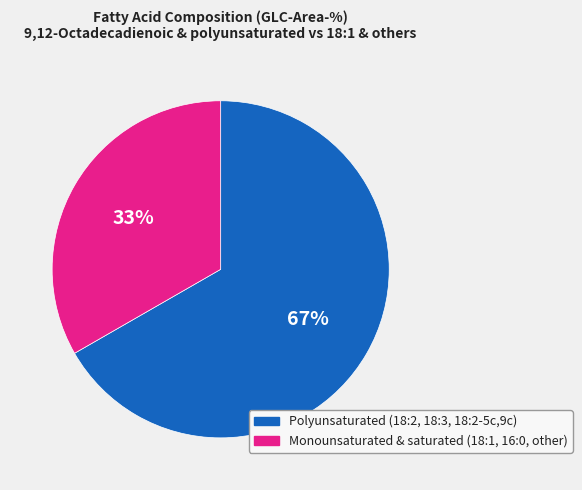

Is there any slice that represents more than half of the pie?

Yes